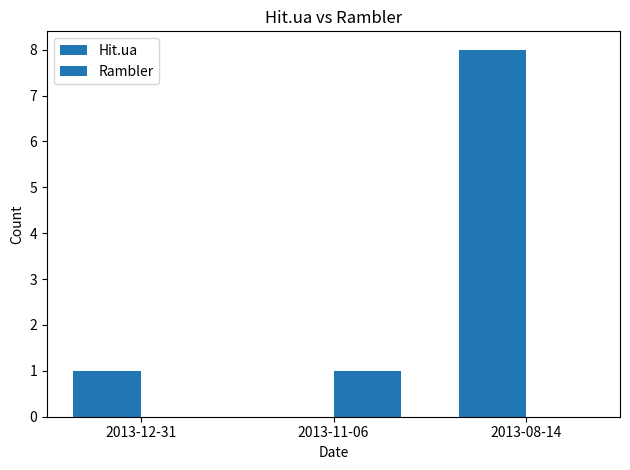

What position from the right is 2013-12-31?

3